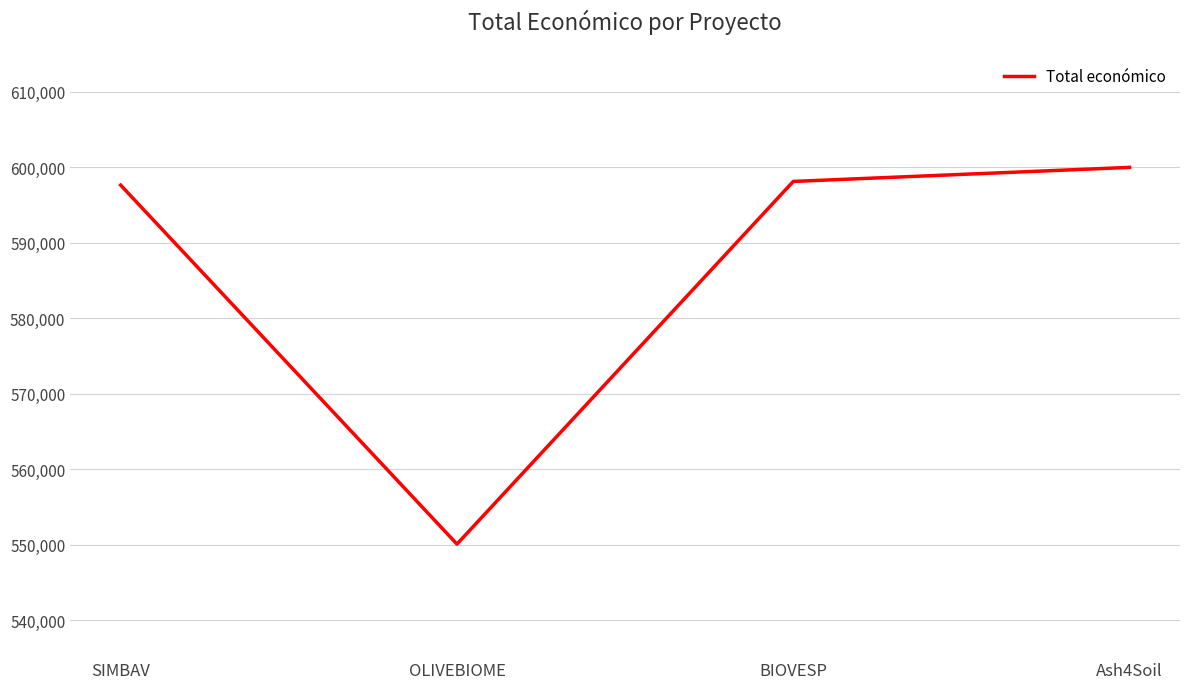

What is the change in value from OLIVEBIOME to BIOVESP?

+48028